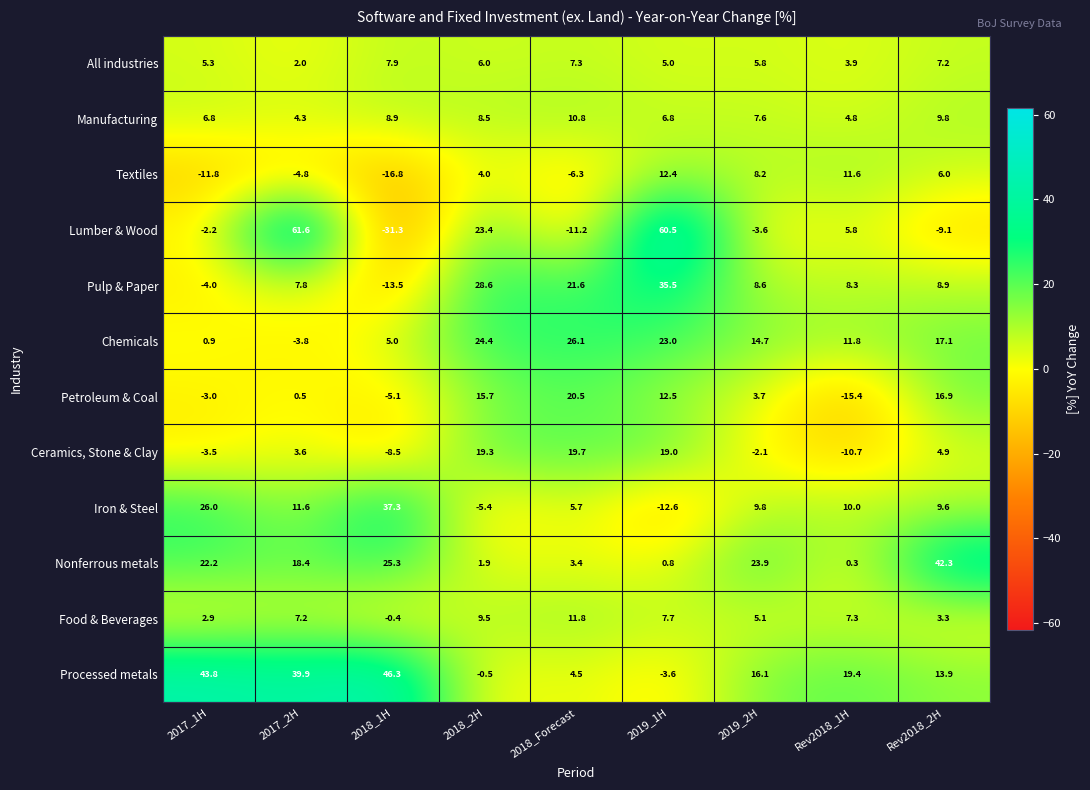

At which category is the sum across all series the highest?

2019_1H